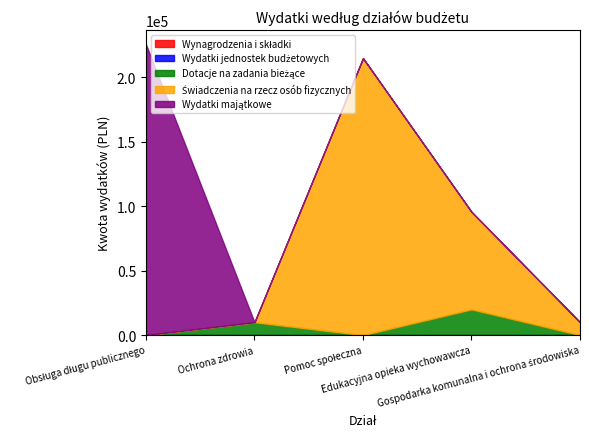

Is the value of Wydatki majątkowe at Obsługa długu publicznego greater than the value of Dotacje na zadania bieżące at Obsługa długu publicznego?

Yes